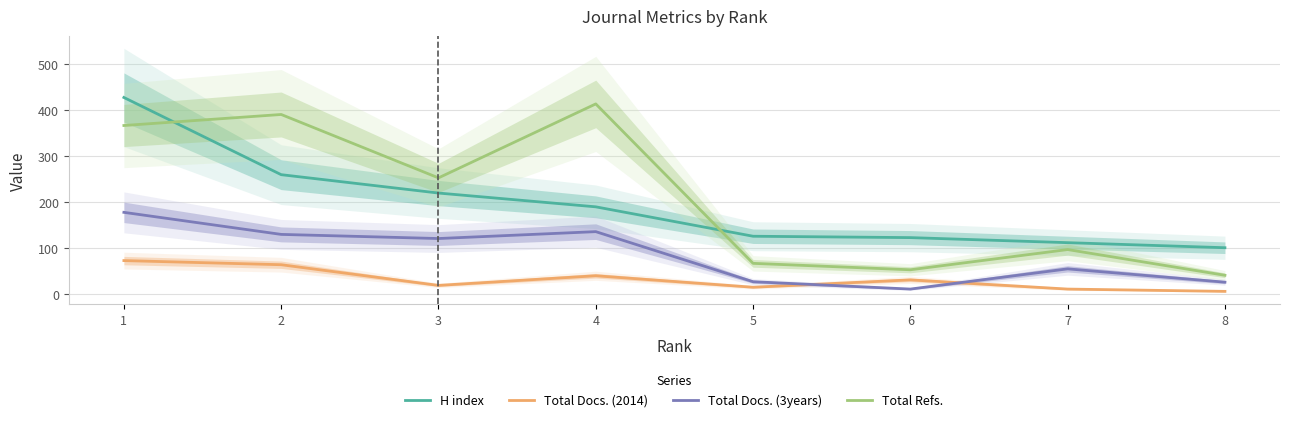

At which category is the sum across all series the highest?

1